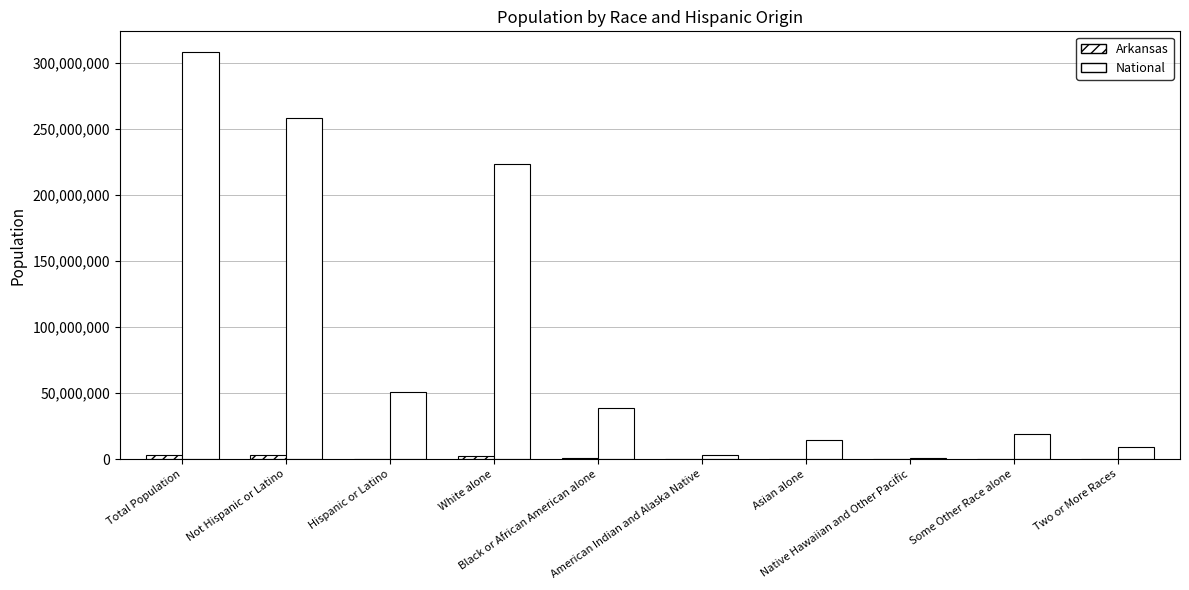

Rank the categories by National value from highest to lowest.

Total Population, Not Hispanic or Latino, White alone, Hispanic or Latino, Black or African American alone, Some Other Race alone, Asian alone, Two or More Races, American Indian and Alaska Native, Native Hawaiian and Other Pacific